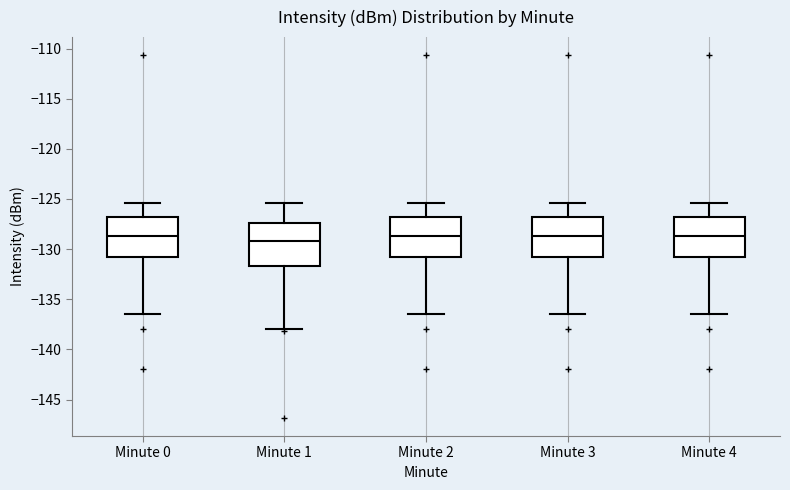

Reading left to right, read every box against the y-axis: the position of its median line, the range the box covers, and the ends of its whiskers. The values are not printed on the chart, so give them approximately, as read against the axis.

Minute 0: median -128.5, box -131.0 to -127.0, whiskers -136.5 to -125.5
Minute 1: median -129.0, box -131.5 to -127.5, whiskers -138.0 to -125.5
Minute 2: median -128.5, box -131.0 to -127.0, whiskers -136.5 to -125.5
Minute 3: median -128.5, box -131.0 to -127.0, whiskers -136.5 to -125.5
Minute 4: median -128.5, box -131.0 to -127.0, whiskers -136.5 to -125.5